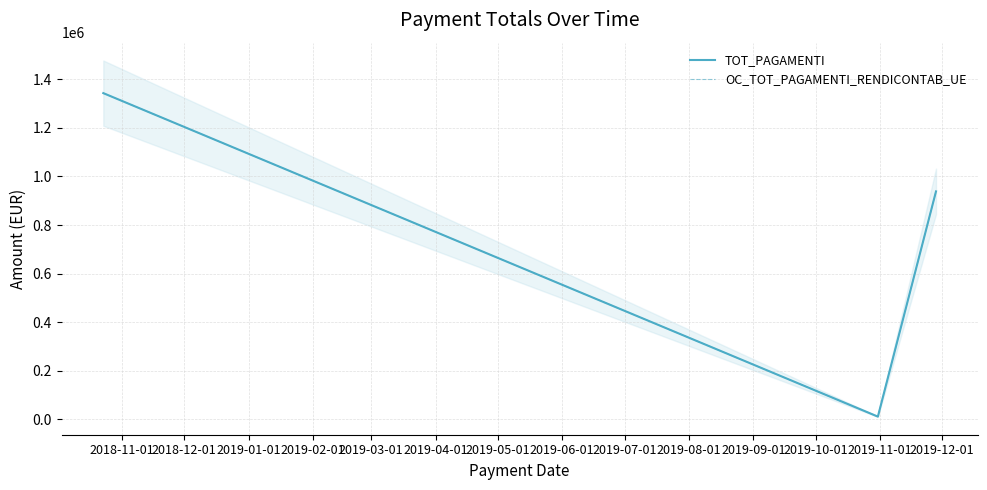

Reading right to left, what are all the values shown in this chart?

TOT_PAGAMENTI: 938599.8	11850.1	1342949.9
OC_TOT_PAGAMENTI_RENDICONTAB_UE: 938599.8	11850.1	1342949.9